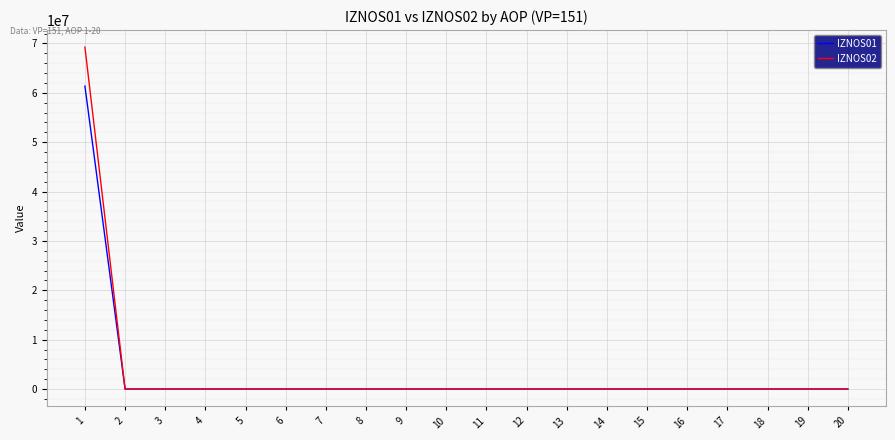

The value of IZNOS02 at 10 is -25614776.3. True or false?

False